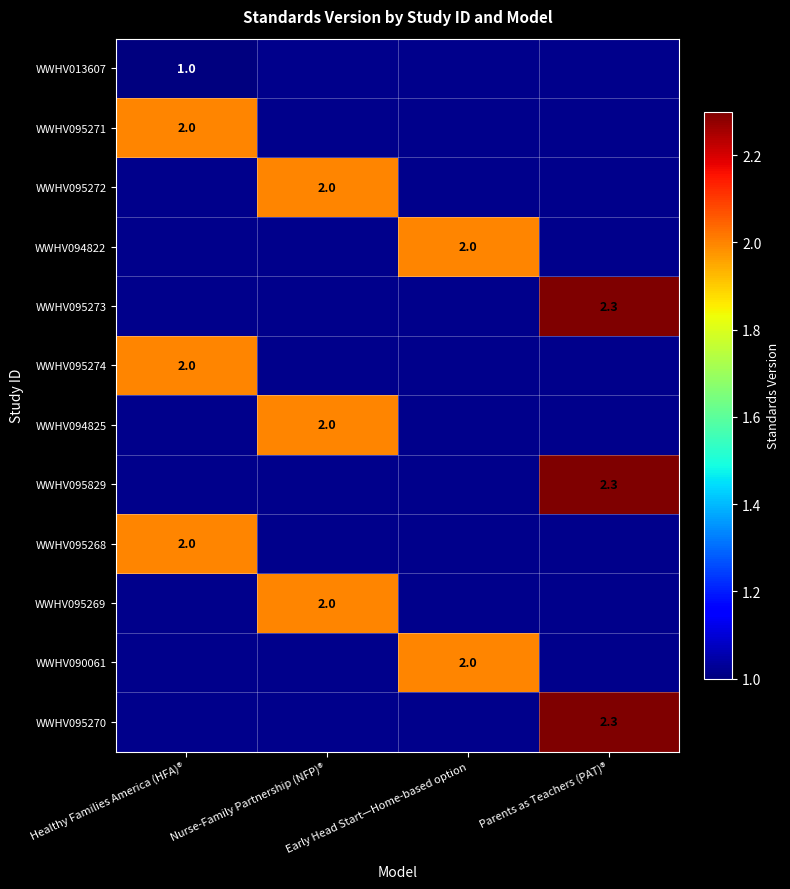

Is it true that WWHV095272 equals 2.9 at Nurse-Family Partnership (NFP)®?

False